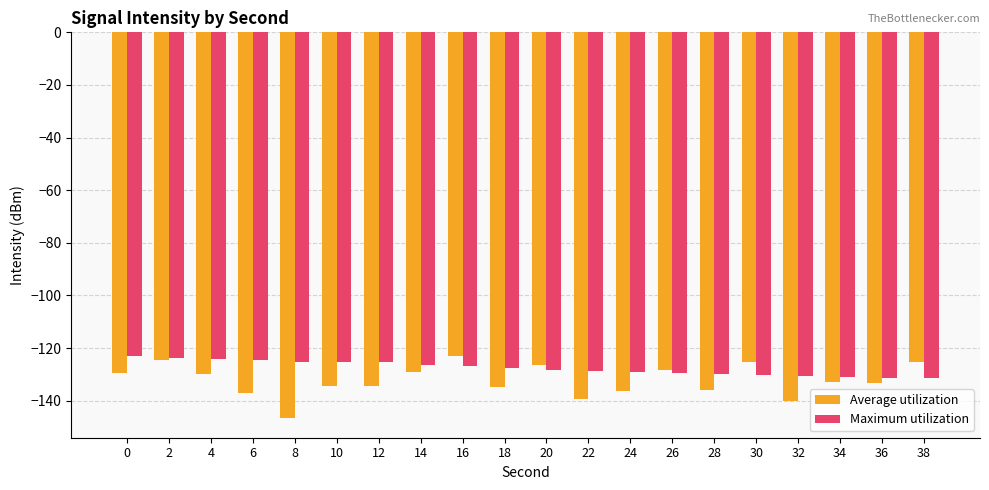

What is the maximum value for Average utilization?

-123.1